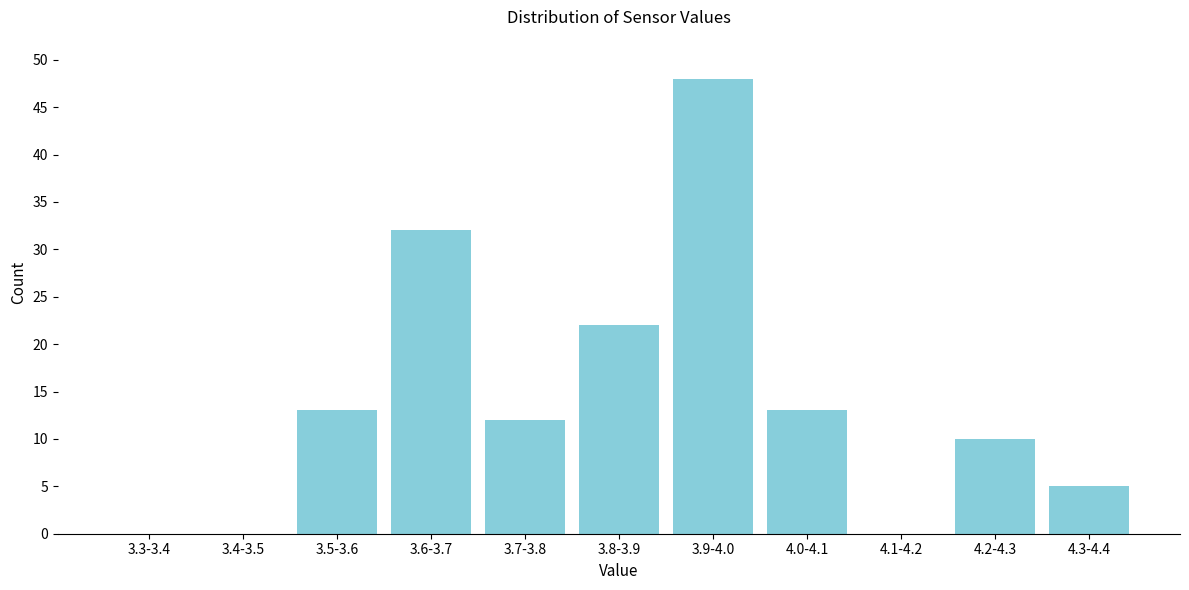

Reading right to left, list all the values displayed in this chart.

4.3-4.4=5	4.2-4.3=10	4.1-4.2=0	4.0-4.1=13	3.9-4.0=48	3.8-3.9=22	3.7-3.8=12	3.6-3.7=32	3.5-3.6=13	3.4-3.5=0	3.3-3.4=0